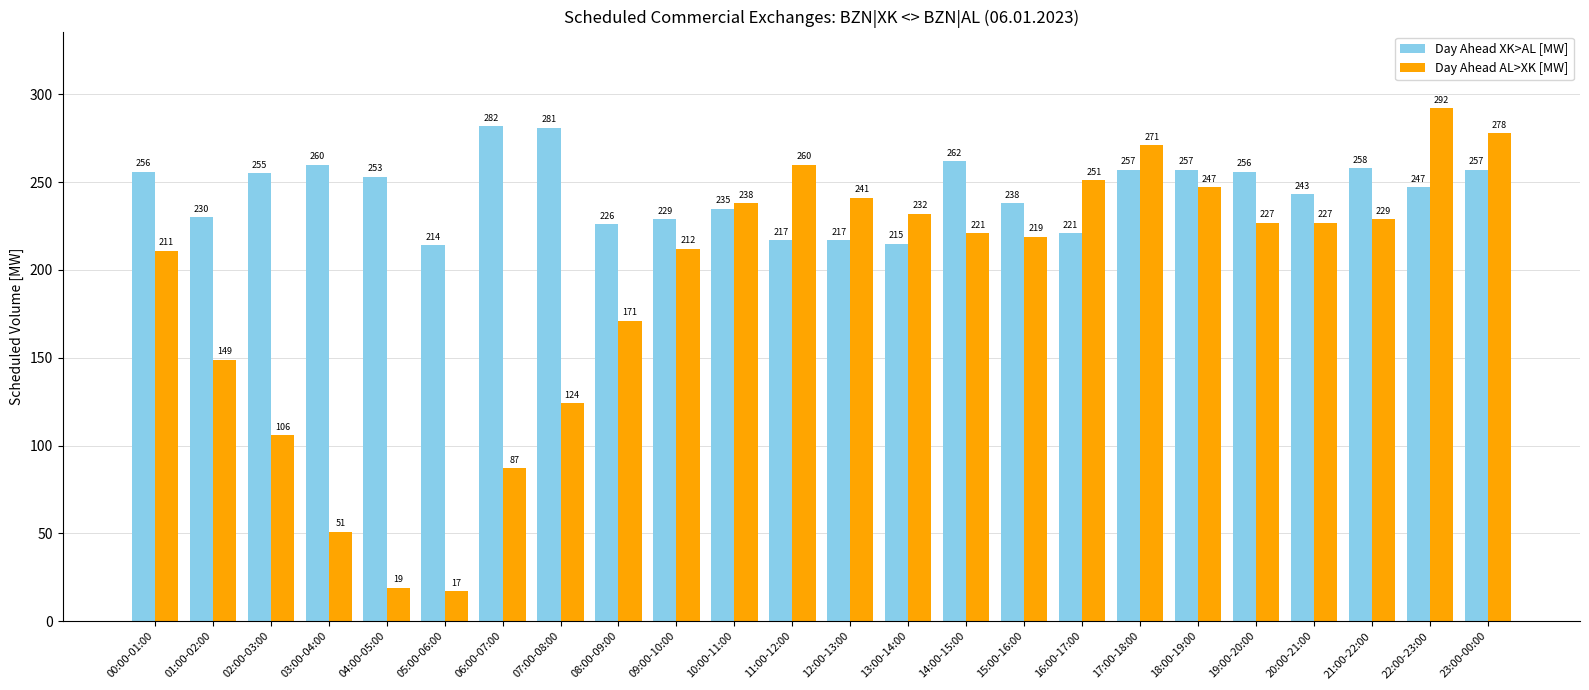

What is the label of the 23rd bar from the left?

22:00-23:00